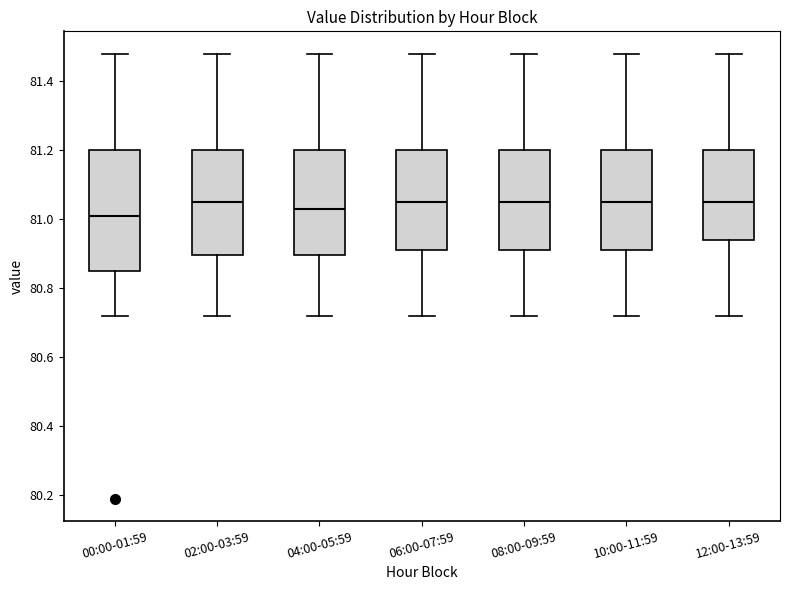

Reading left to right, read every box against the y-axis: the position of its median line, the range the box covers, and the ends of its whiskers. The values are not printed on the chart, so give them approximately, as read against the axis.

00:00-01:59: median 81.02, box 80.86 to 81.20, whiskers 80.72 to 81.48
02:00-03:59: median 81.06, box 80.90 to 81.20, whiskers 80.72 to 81.48
04:00-05:59: median 81.04, box 80.90 to 81.20, whiskers 80.72 to 81.48
06:00-07:59: median 81.06, box 80.92 to 81.20, whiskers 80.72 to 81.48
08:00-09:59: median 81.06, box 80.92 to 81.20, whiskers 80.72 to 81.48
10:00-11:59: median 81.06, box 80.92 to 81.20, whiskers 80.72 to 81.48
12:00-13:59: median 81.06, box 80.94 to 81.20, whiskers 80.72 to 81.48